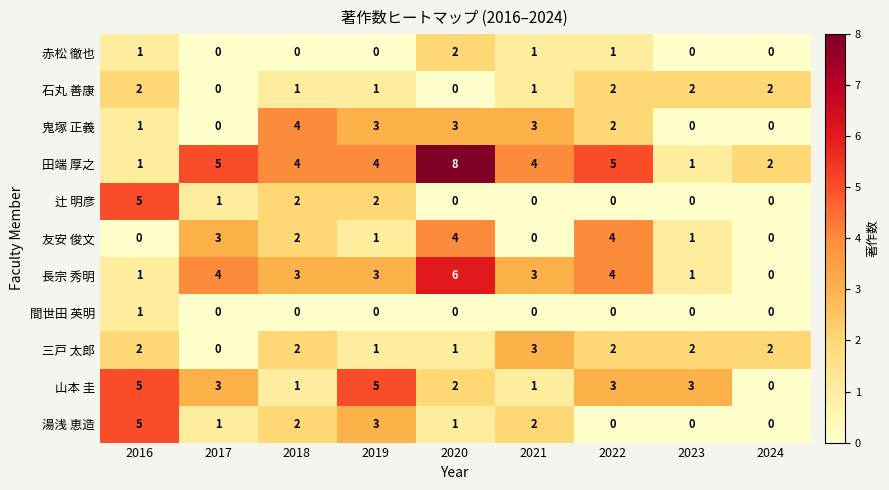

What is the sum of the 鬼塚 正義 values at 2016 and 2018?

5